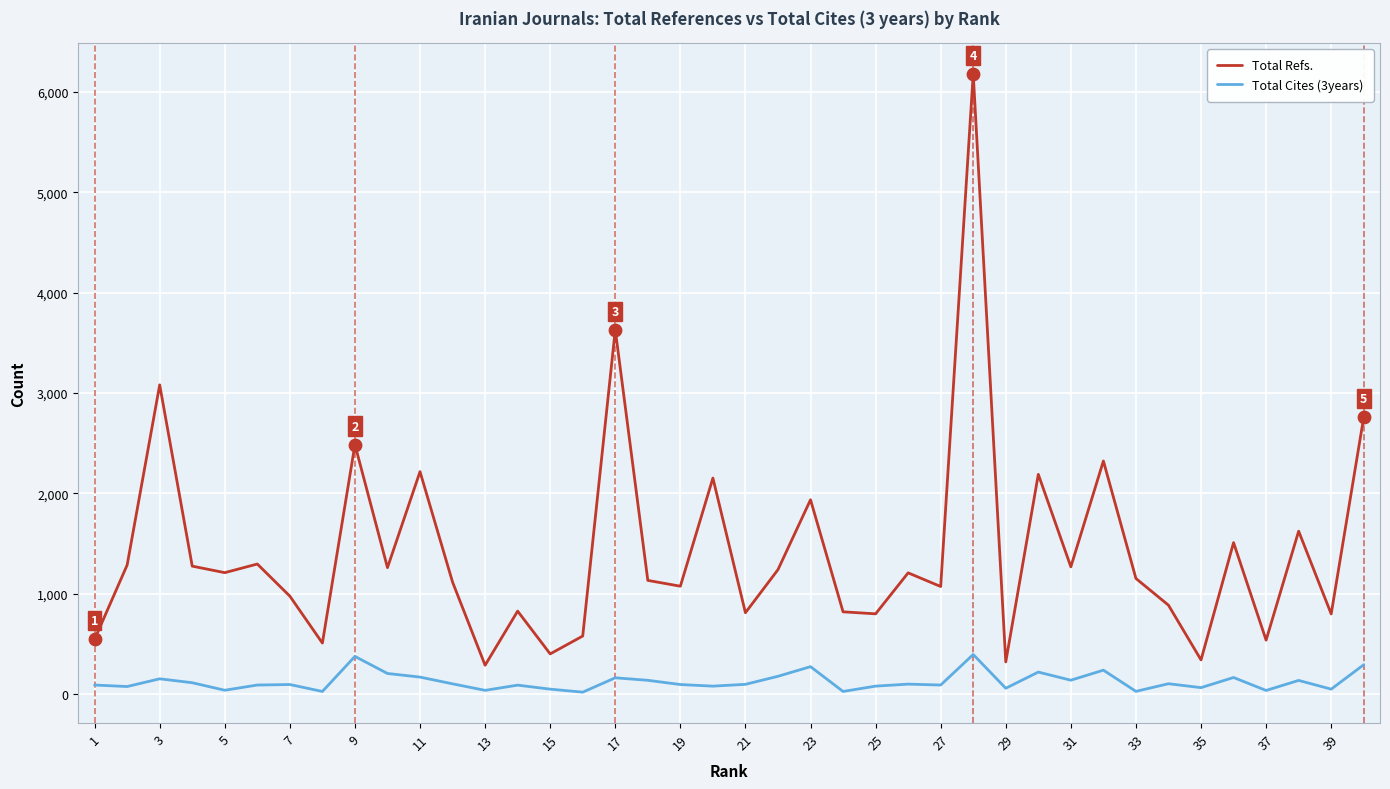

At how many categories does at least one series exceed 5236?

1